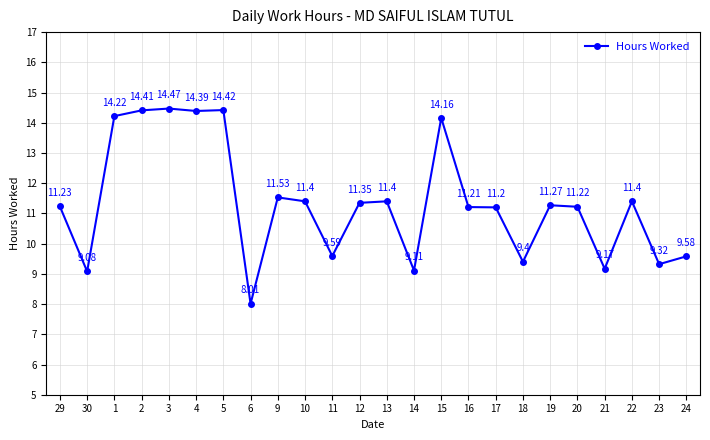

How many interior local peaks (higher than both neighbors) does the data have?

7